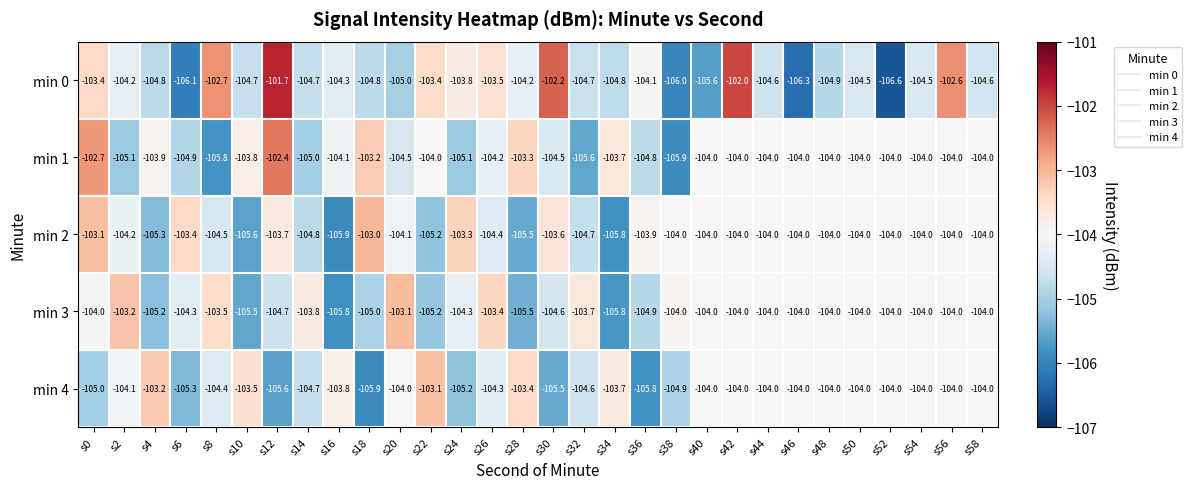

Which series has the largest total across all categories?

min 1